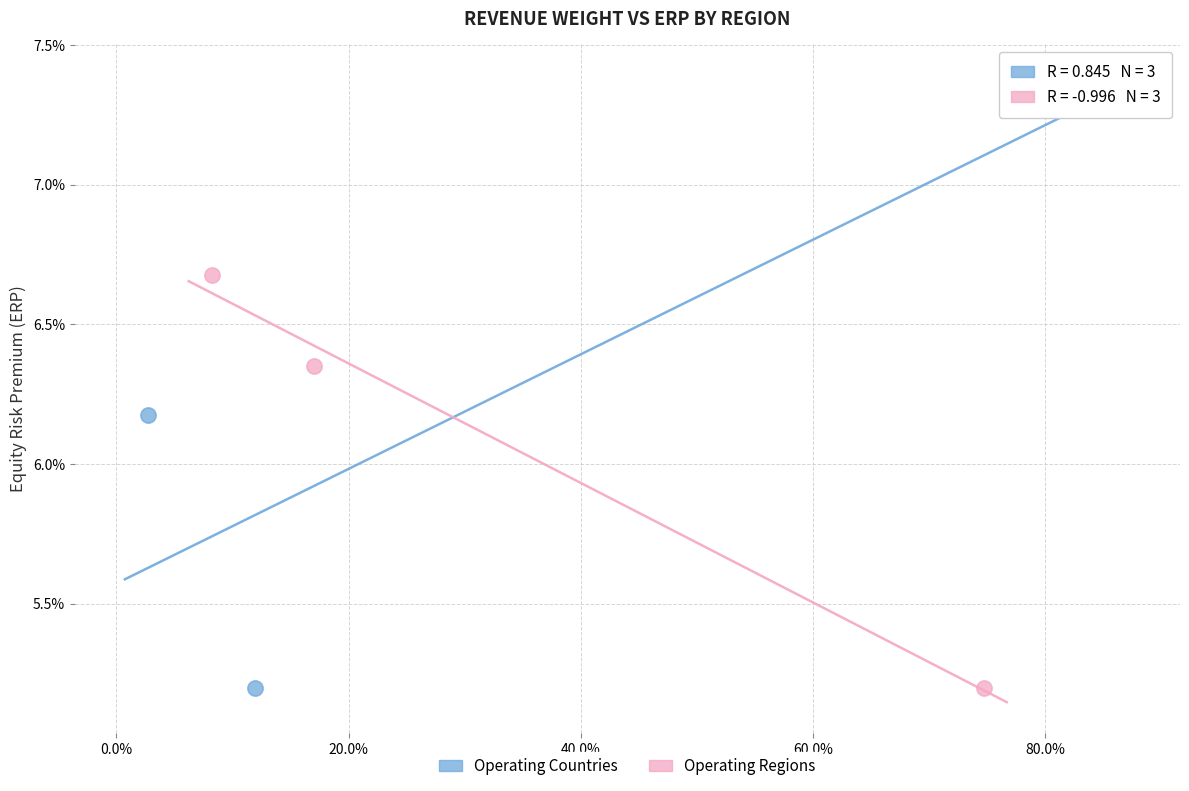

Which series has the widest spread of Y values?

Operating Countries